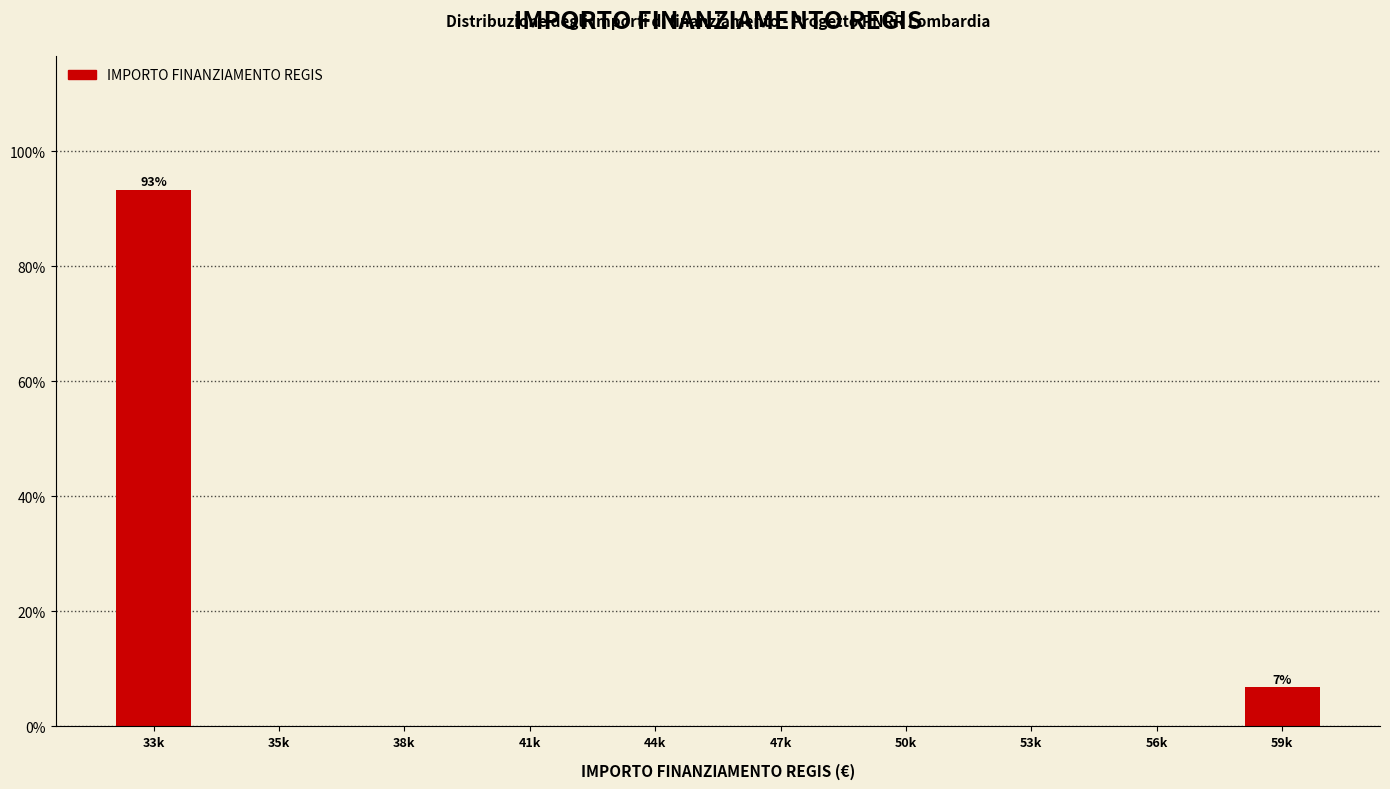

Reading left to right, what are all the values shown in this chart?

33k=93.3	35k=0.0	38k=0.0	41k=0.0	44k=0.0	47k=0.0	50k=0.0	53k=0.0	56k=0.0	59k=6.7